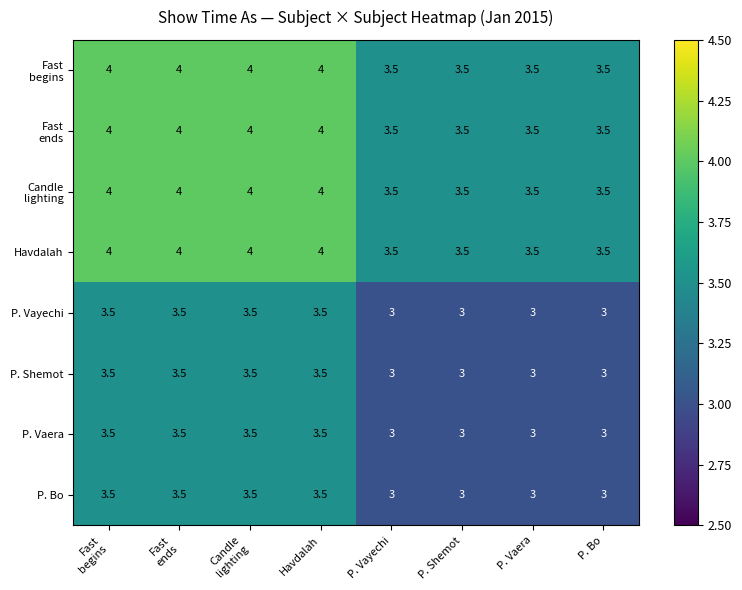

The Havdalah series shows 3.5 at P. Vayechi. True or false?

True